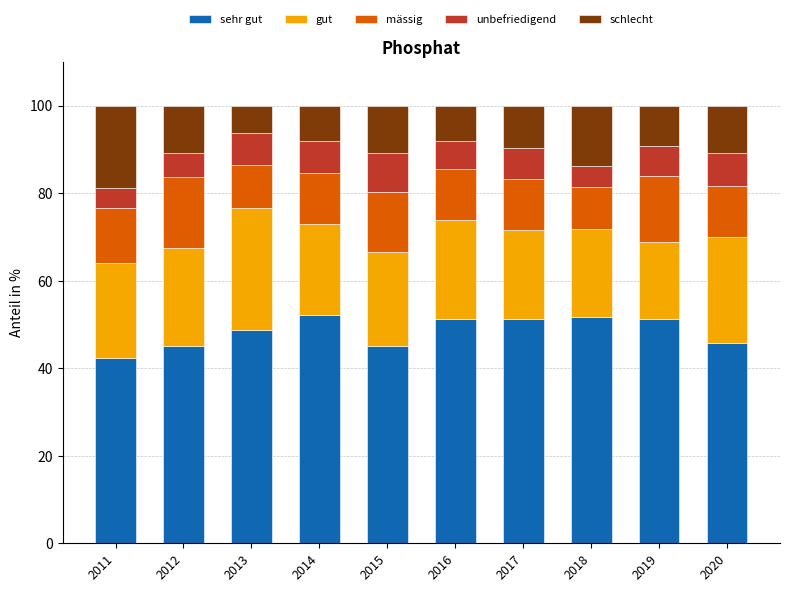

What is the total value across all series at 2019?

100.0